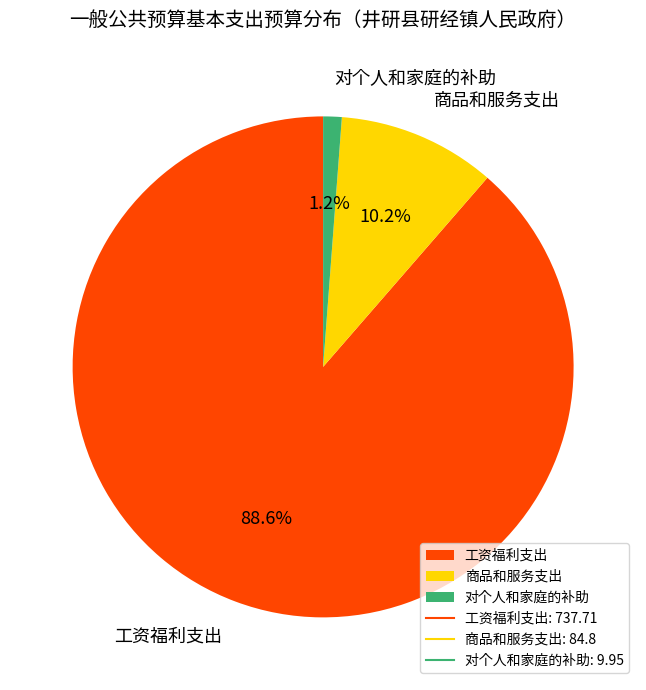

What is the majority slice?

工资福利支出